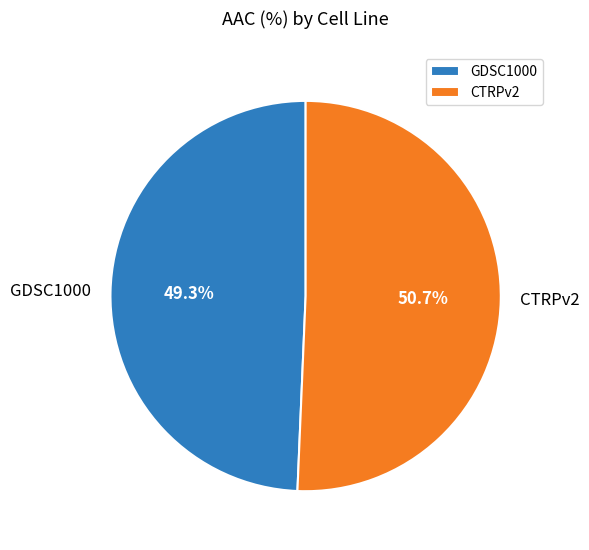

To the nearest percent, what is the difference between the CTRPv2 and GDSC1000 slice percentages?

1%